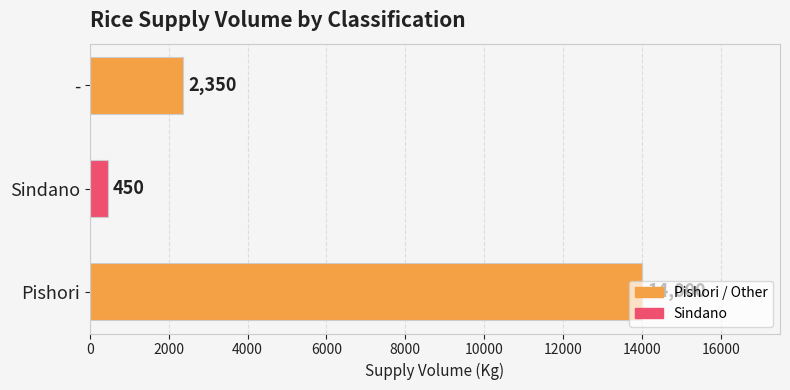

List the labels in order of value, smallest first.

Sindano, -, Pishori